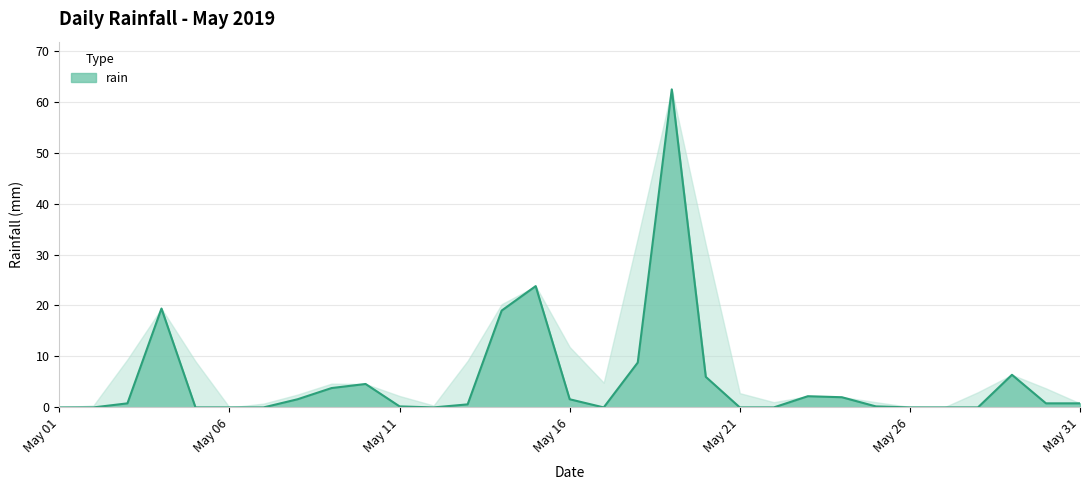

What is the difference between the maximum and minimum values?

62.4